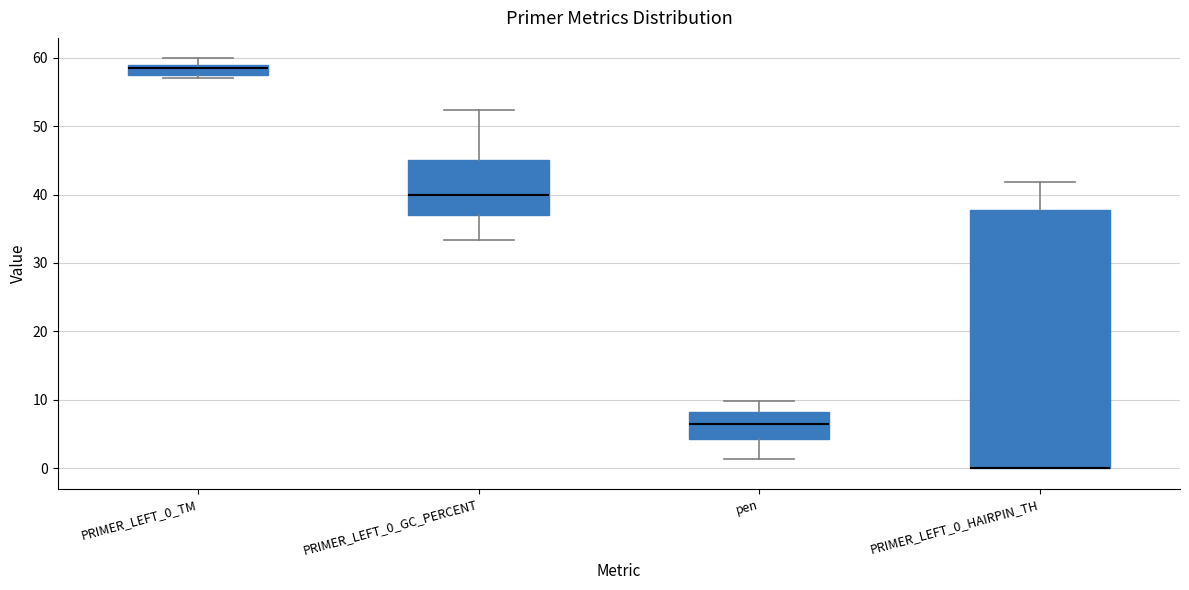

Comparing the boxes themselves (not the whiskers), which one is the tallest?

PRIMER_LEFT_0_HAIRPIN_TH